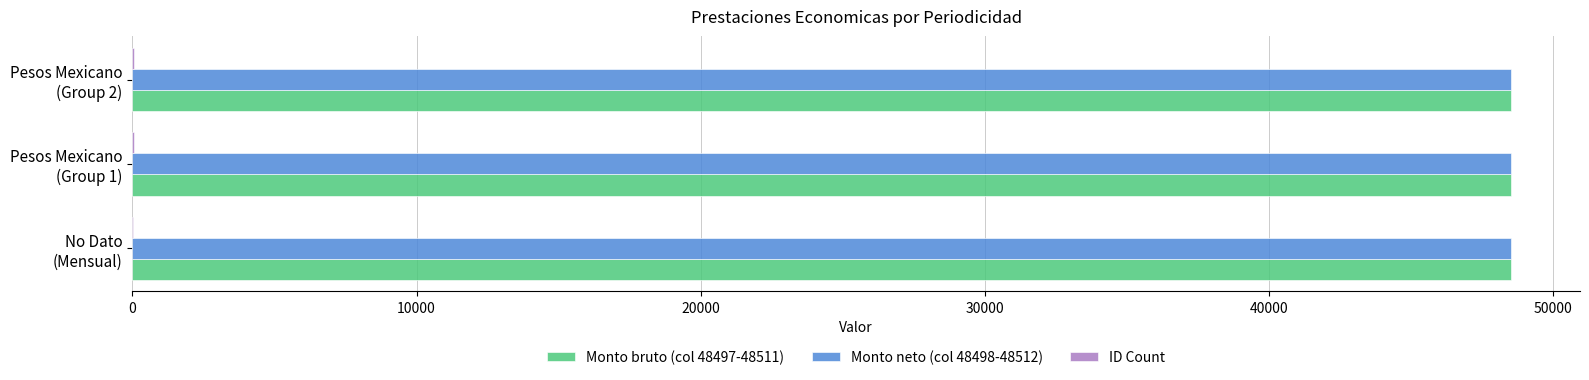

What is the greatest value displayed?

48510